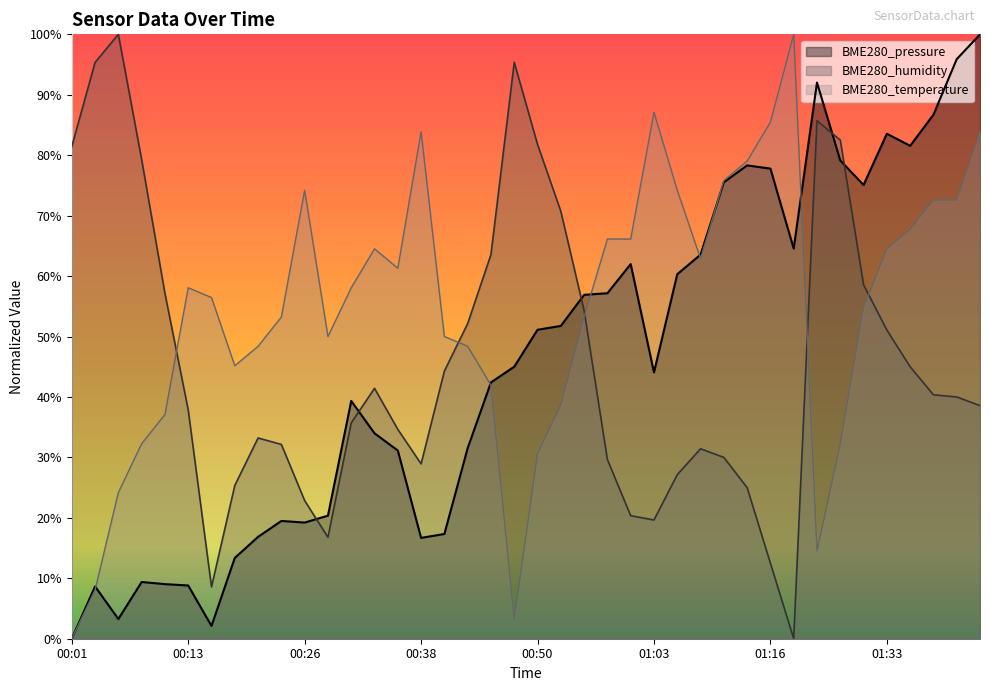

How many values in BME280_pressure are above zero?

39